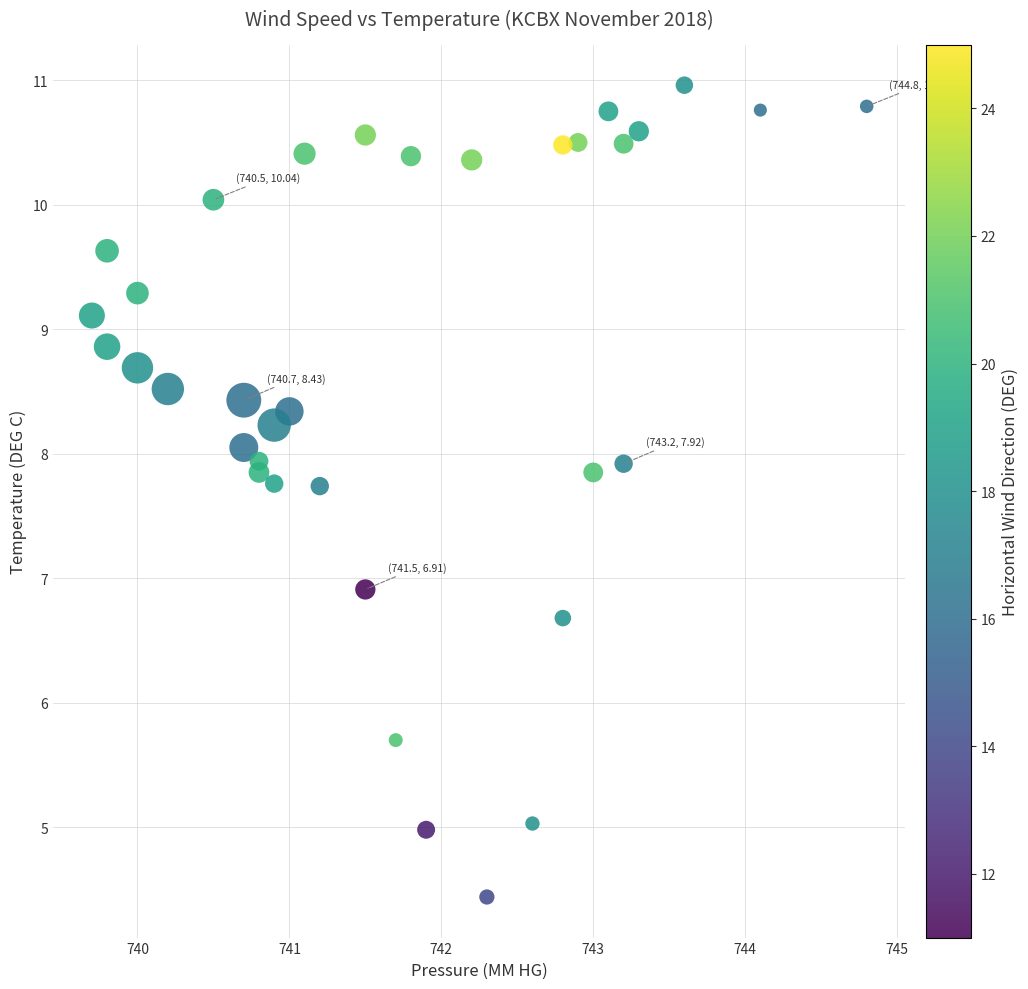

What is the range of Y values (max minus min)?

6.5